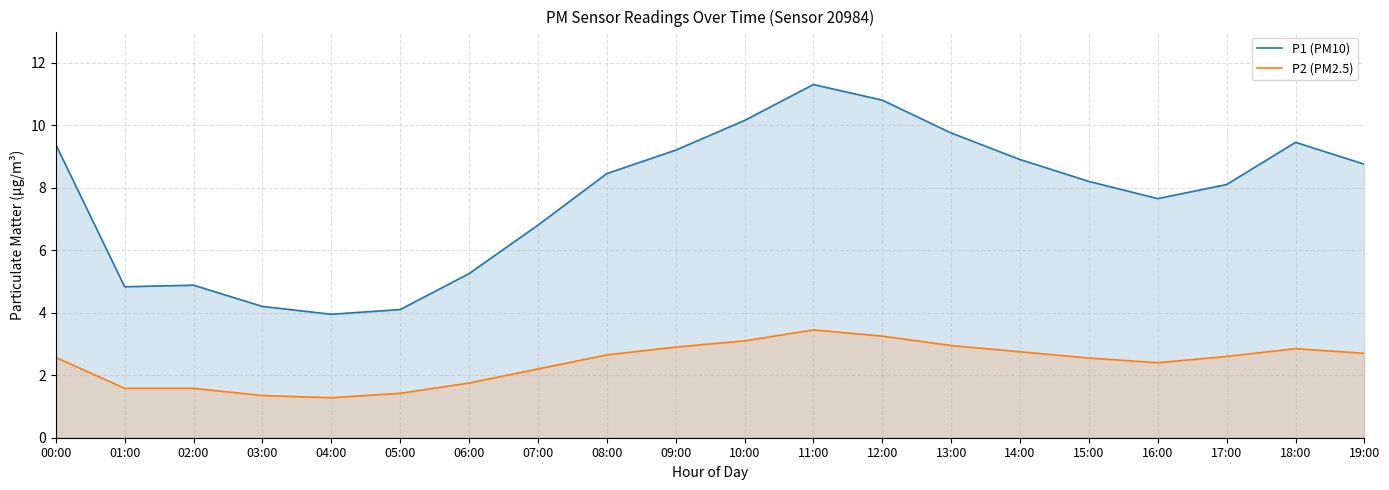

True or false: P2 (PM2.5) and P1 (PM10) cross at least once.

False